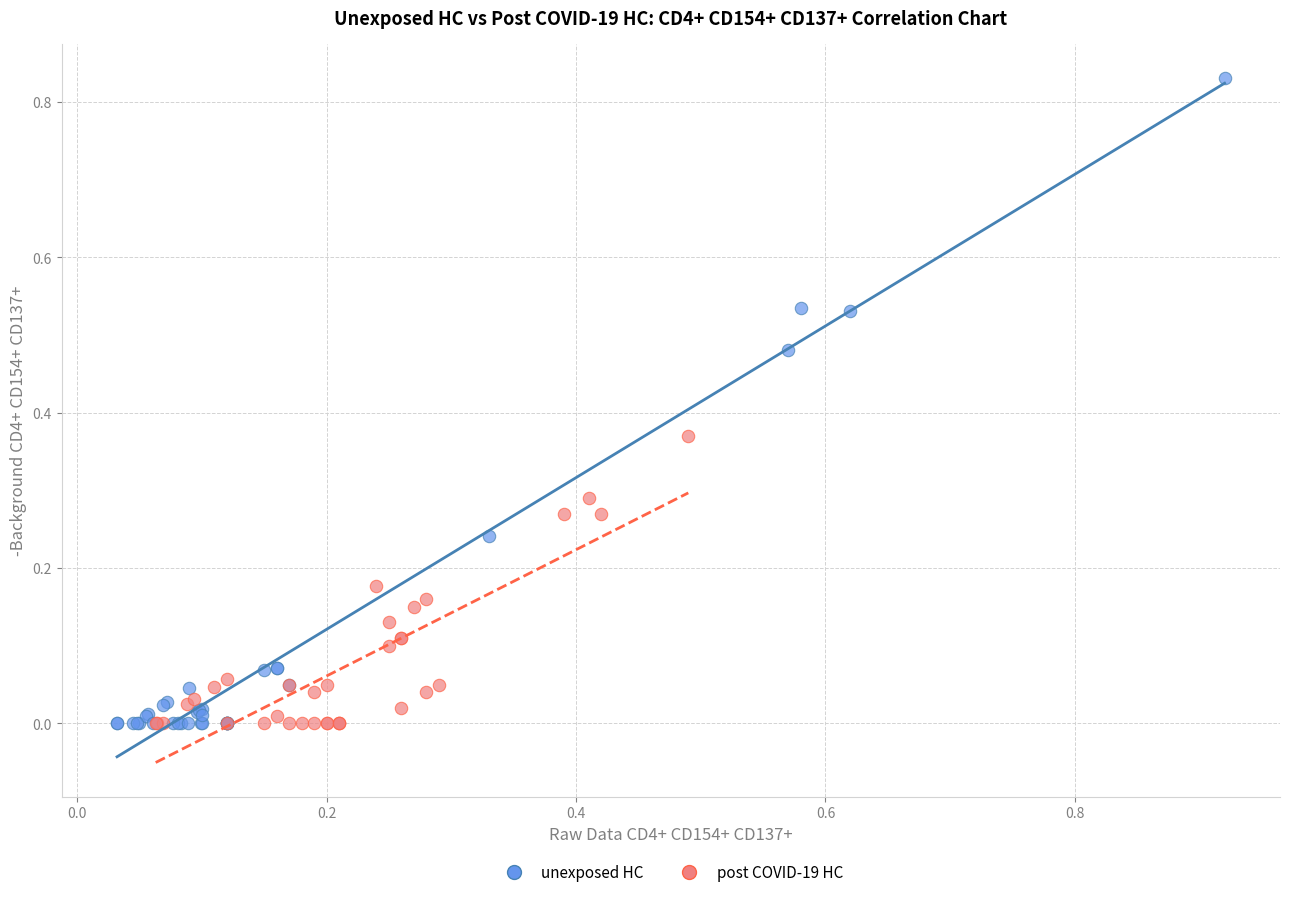

Which series reaches the maximum Y coordinate?

unexposed HC